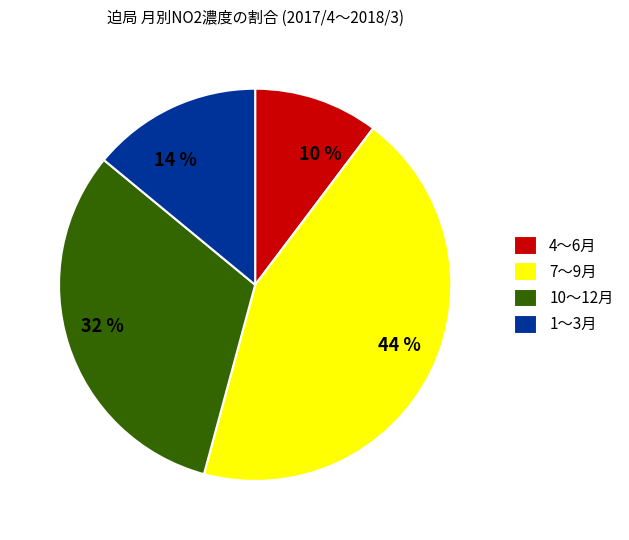

Does any single category account for the majority?

No